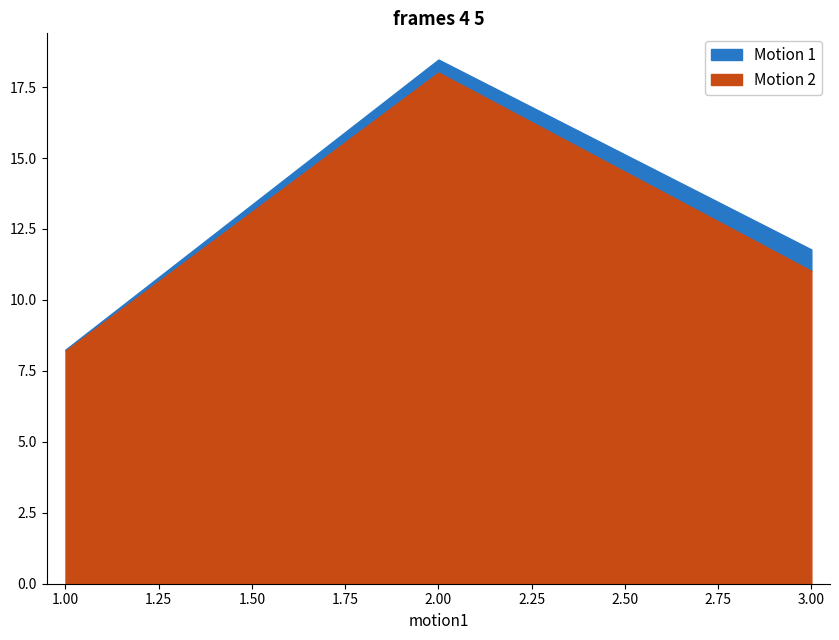

What is the highest value of the Motion 2 series?

18.0